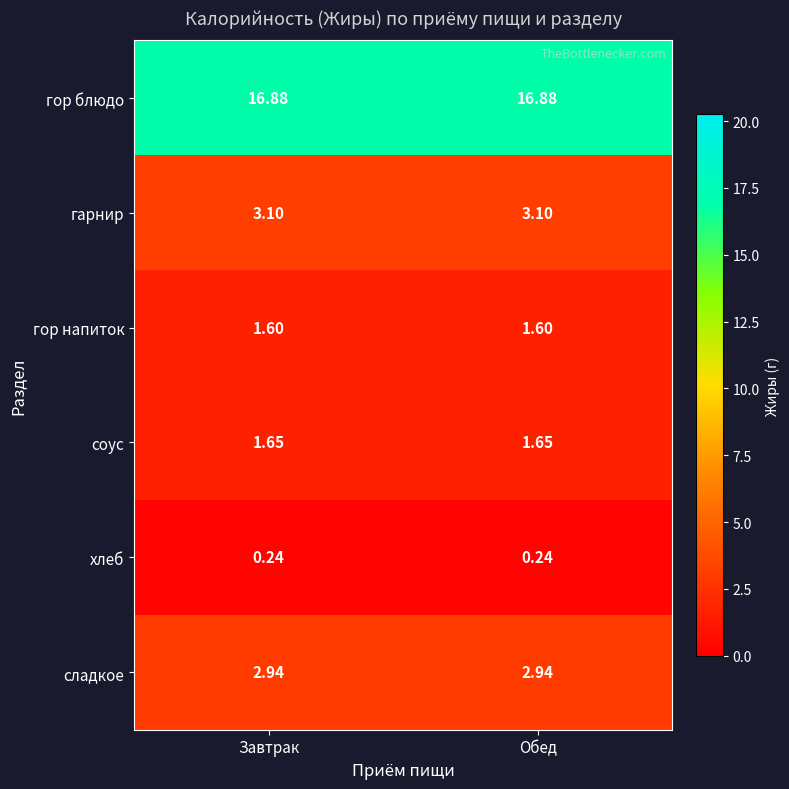

Which series has the largest total across all categories?

гор блюдо